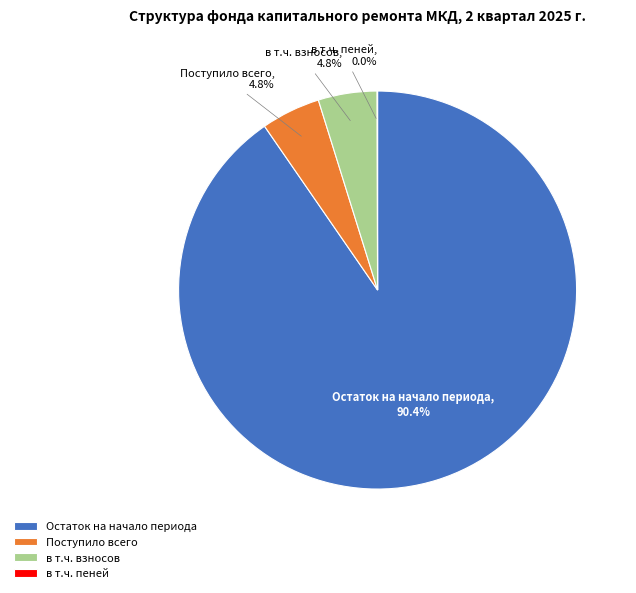

Which category has the biggest portion of the pie?

Остаток на начало периода